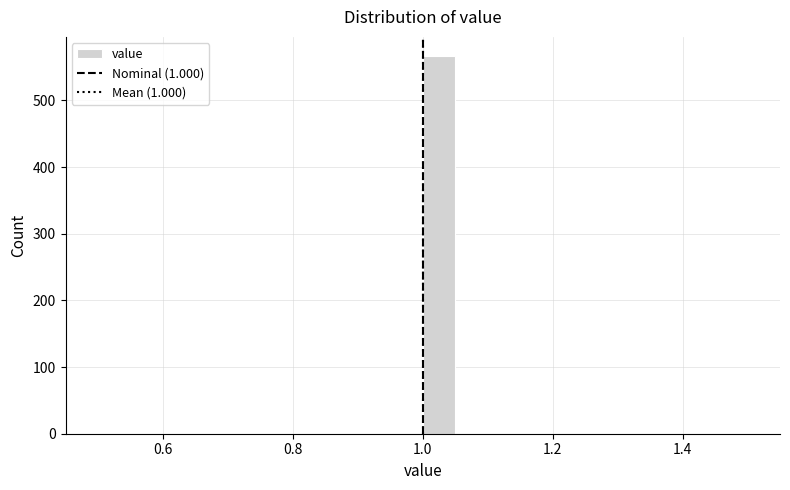

Around what value on the x-axis is the tallest bar? Give the approximate position of its centre, as read against the axis.

1.02